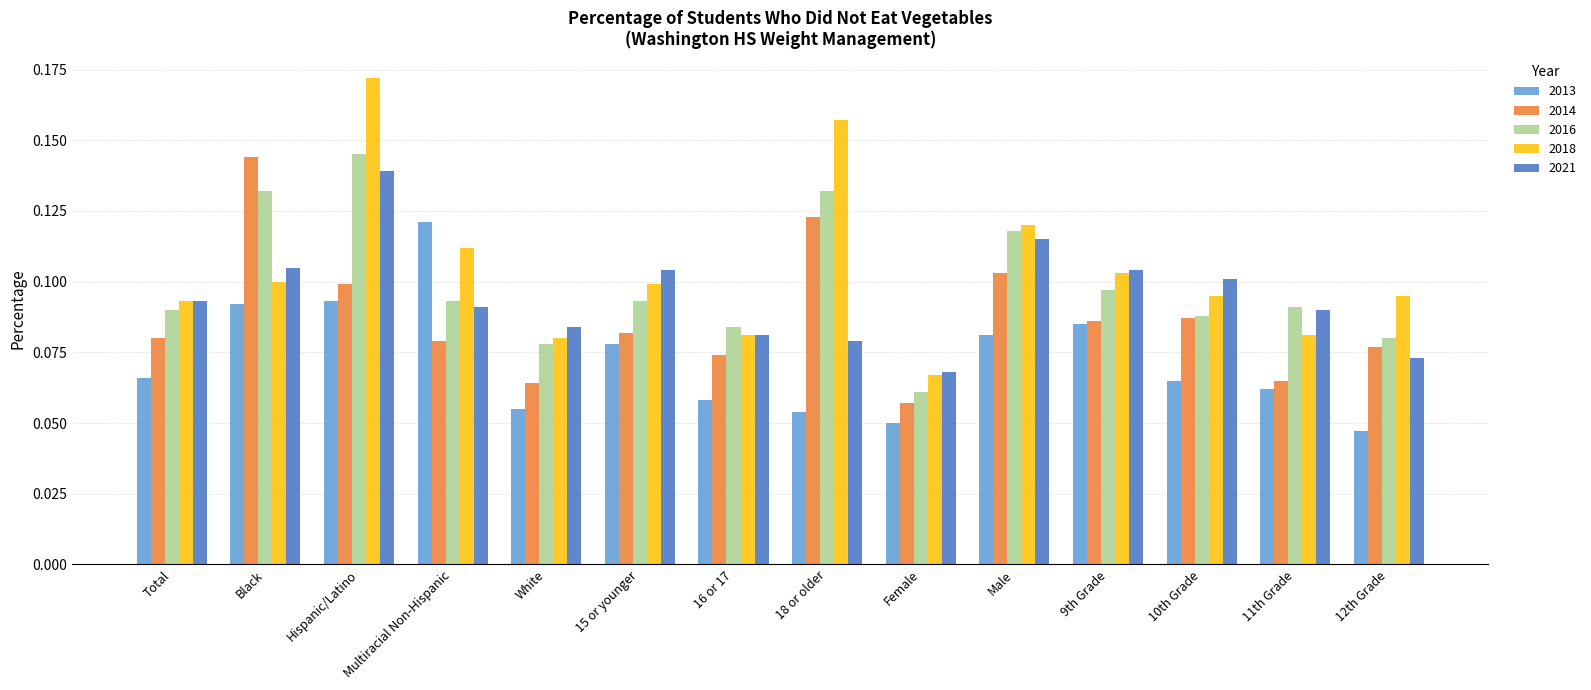

True or false: 2013 has a value of 0.1 at 18 or older.

True